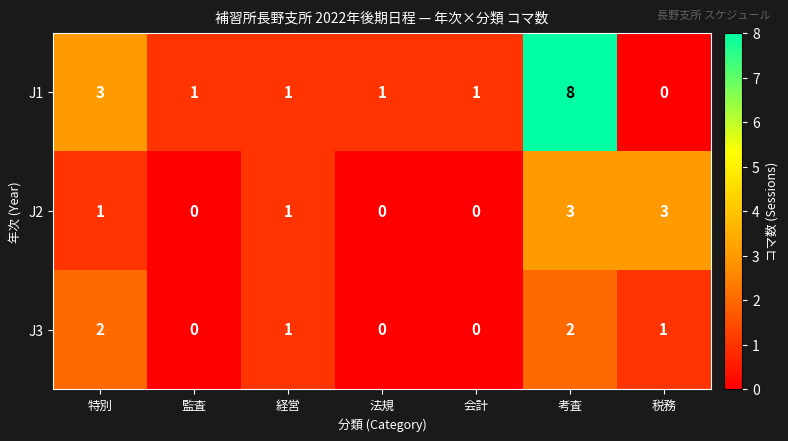

What is the maximum value shown in the chart?

8